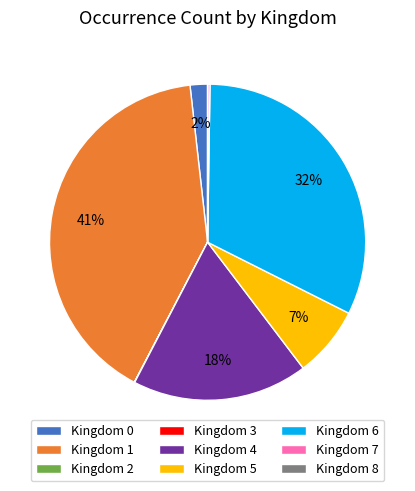

To the nearest percent, what portion does Kingdom 1 represent?

41%